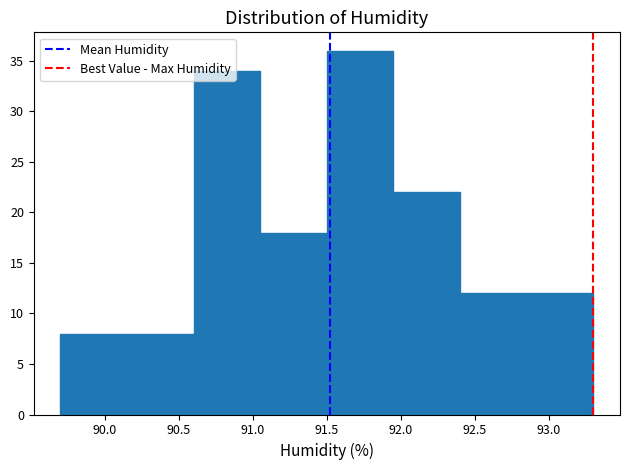

Reading left to right, list every bar in this chart as the range it spans on the x-axis followed by its height. The values are not printed on the chart, so give them approximately, as read against the axis.

89.70 to 90.15: 8
90.15 to 90.60: 8
90.60 to 91.05: 34
91.05 to 91.50: 18
91.50 to 91.95: 36
91.95 to 92.40: 22
92.40 to 92.85: 12
92.85 to 93.30: 12